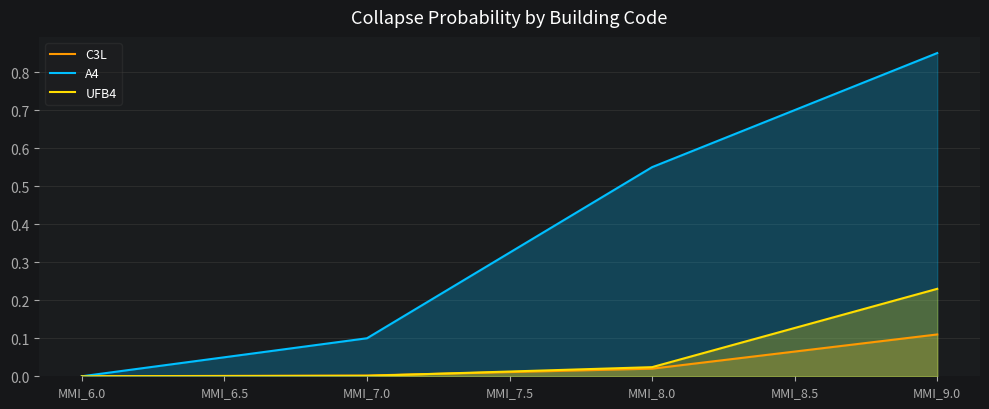

What is the label of the 6th point from the right?

MMI_6.5